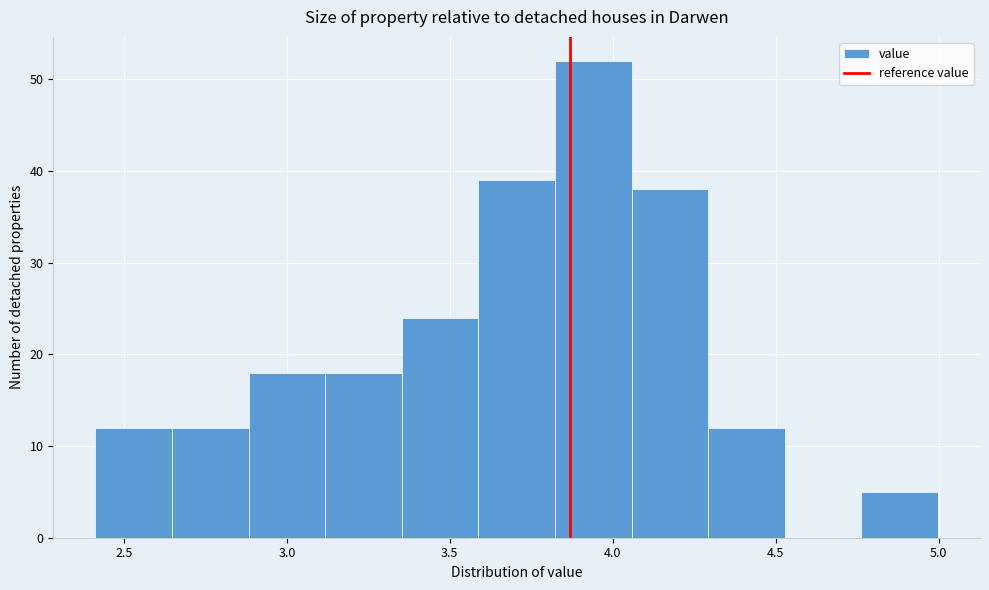

How tall is the bar that spans 4.30 to 4.55 on the x-axis? Neither the bar edges nor the heights are printed on the chart, so give them approximately, as read against the axes.

12